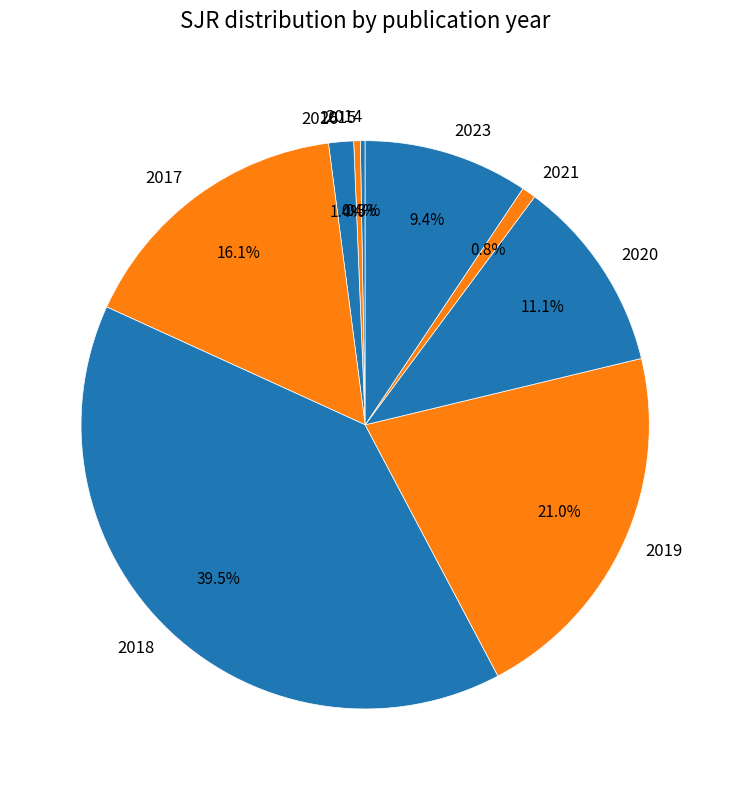

Does 2018 represent more than half of the total?

No